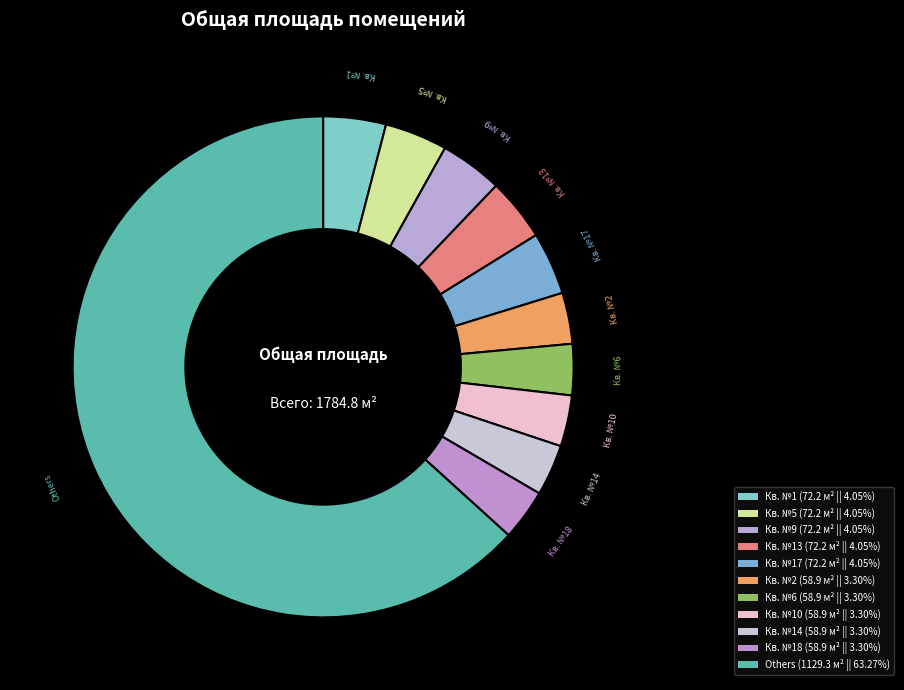

How many slices are in this pie chart?

11